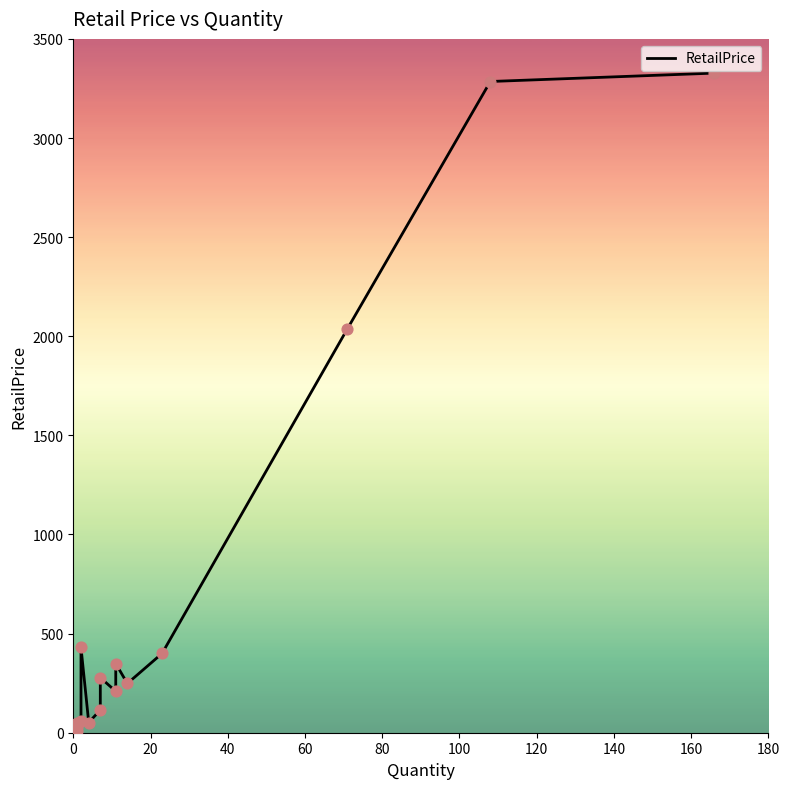

Between 60 and 100, which is larger?

100